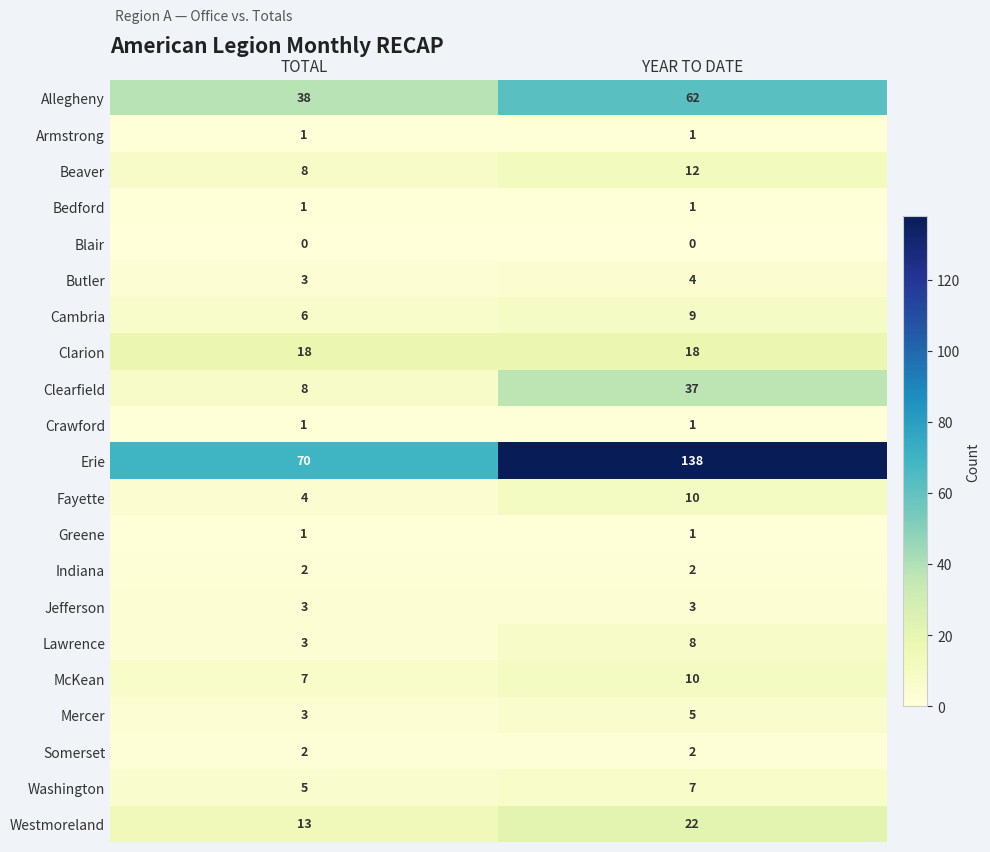

True or false: Armstrong has a value of 1 at TOTAL.

True